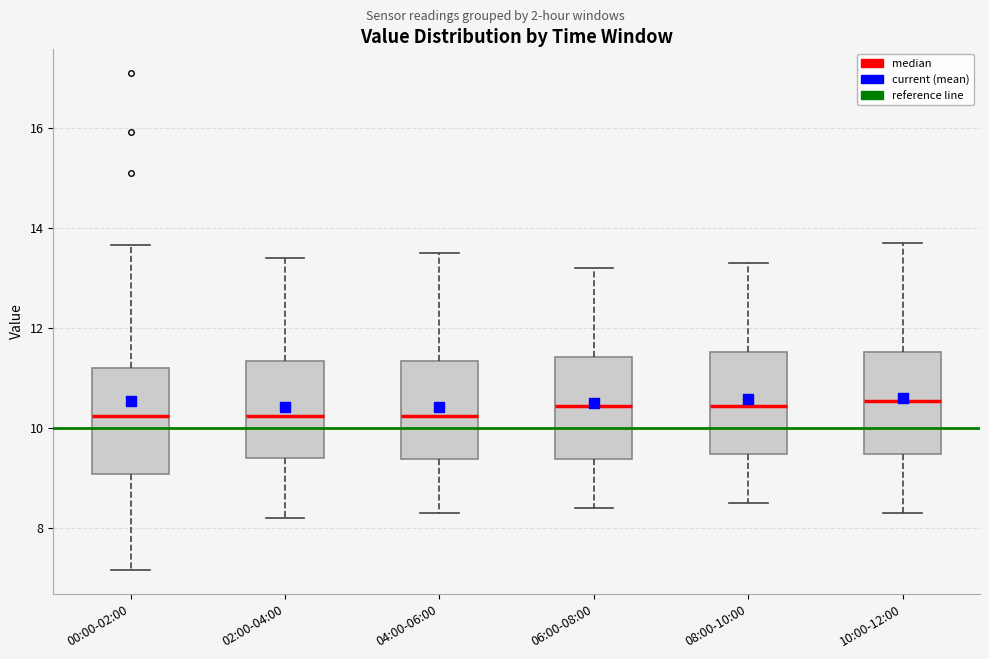

Reading left to right, transcribe this box plot: for each box, give where its median line is, the range the box spans, and where its two whiskers end, as read against the y-axis. The values are not printed on the chart, so give them approximately, as read against the axis.

00:00-02:00: median 10.2, box 9.0 to 11.2, whiskers 7.2 to 13.6
02:00-04:00: median 10.2, box 9.4 to 11.4, whiskers 8.2 to 13.4
04:00-06:00: median 10.2, box 9.4 to 11.4, whiskers 8.4 to 13.6
06:00-08:00: median 10.4, box 9.4 to 11.4, whiskers 8.4 to 13.2
08:00-10:00: median 10.4, box 9.4 to 11.6, whiskers 8.6 to 13.4
10:00-12:00: median 10.6, box 9.4 to 11.6, whiskers 8.4 to 13.8